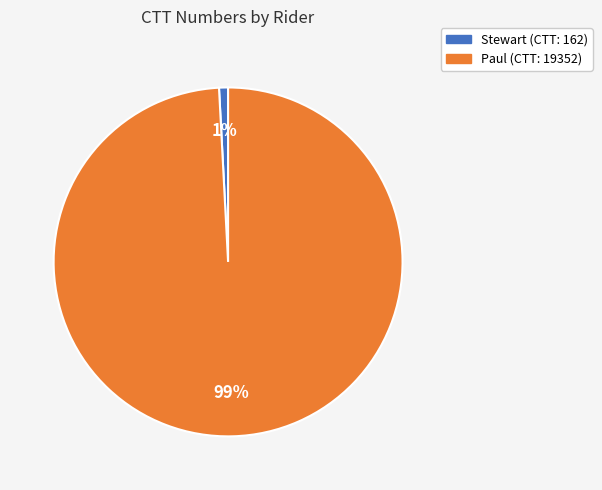

Which slice represents more than half of the pie?

Paul